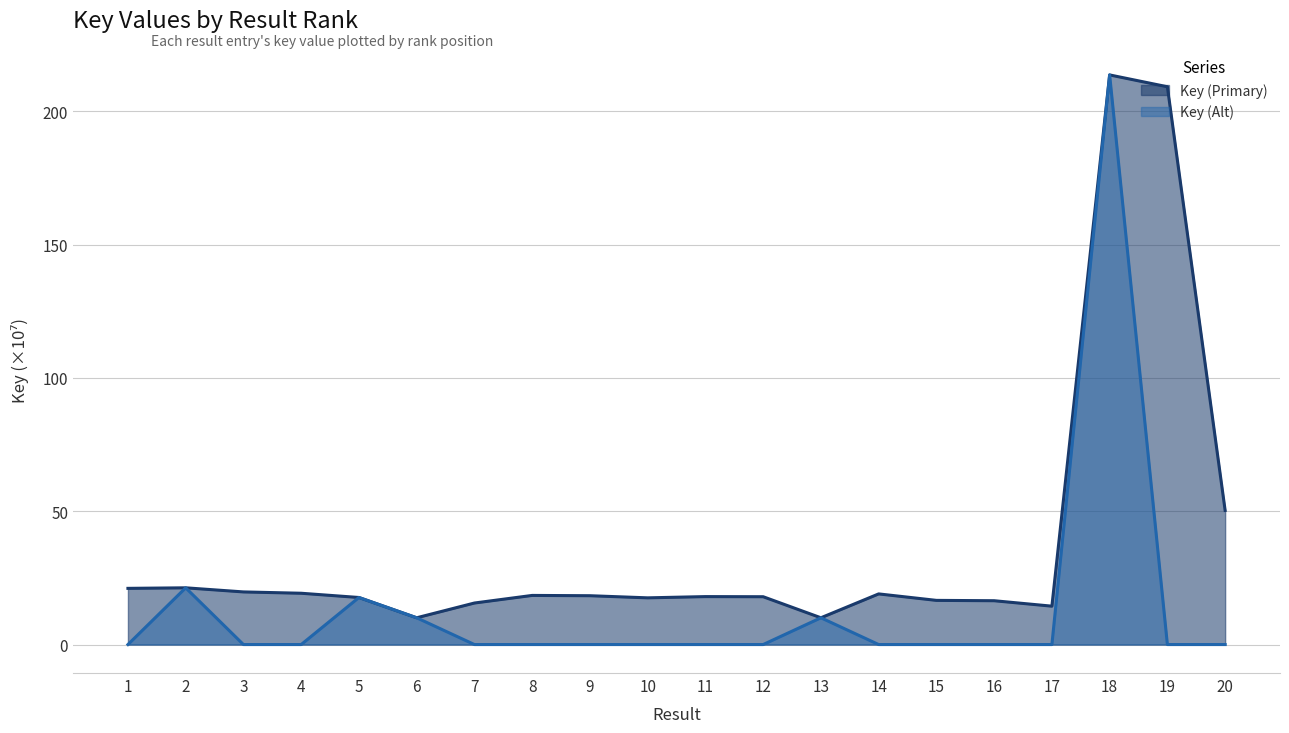

True or false: Key (Primary) has a value of 19.7 at 3.

True